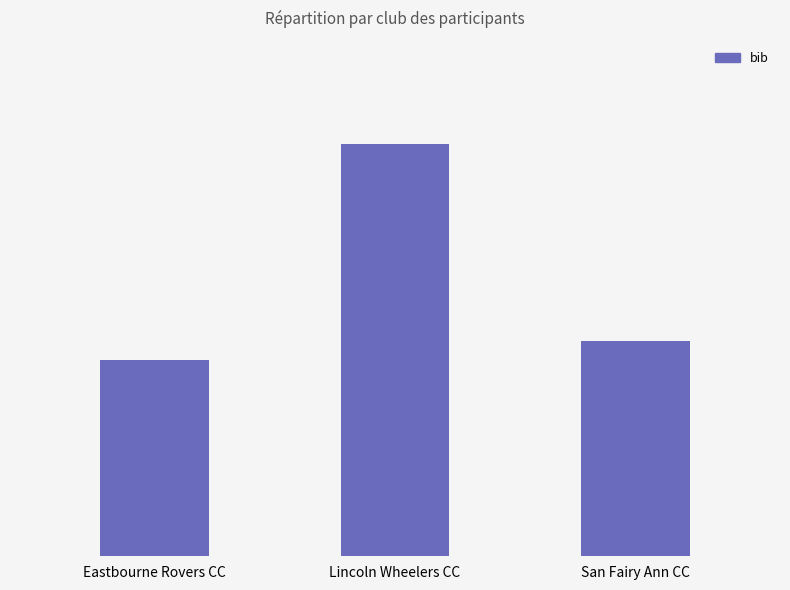

Between San Fairy Ann CC and Lincoln Wheelers CC, which is larger?

Lincoln Wheelers CC